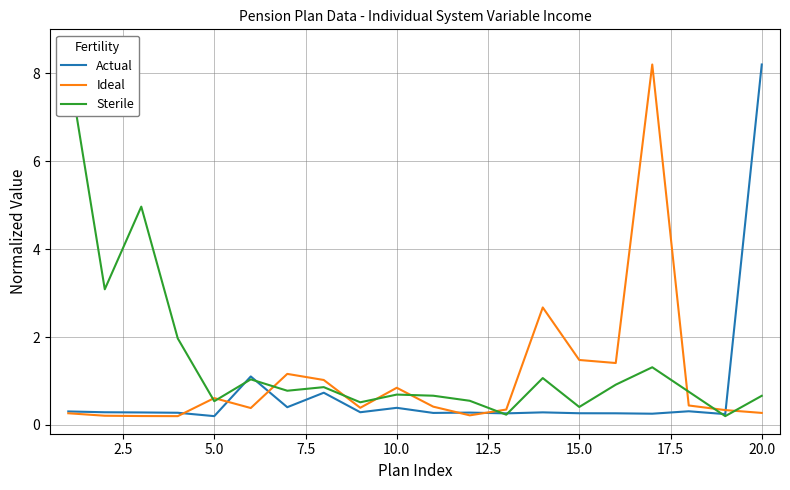

The Ideal series shows 1.5 at 15.0. True or false?

True